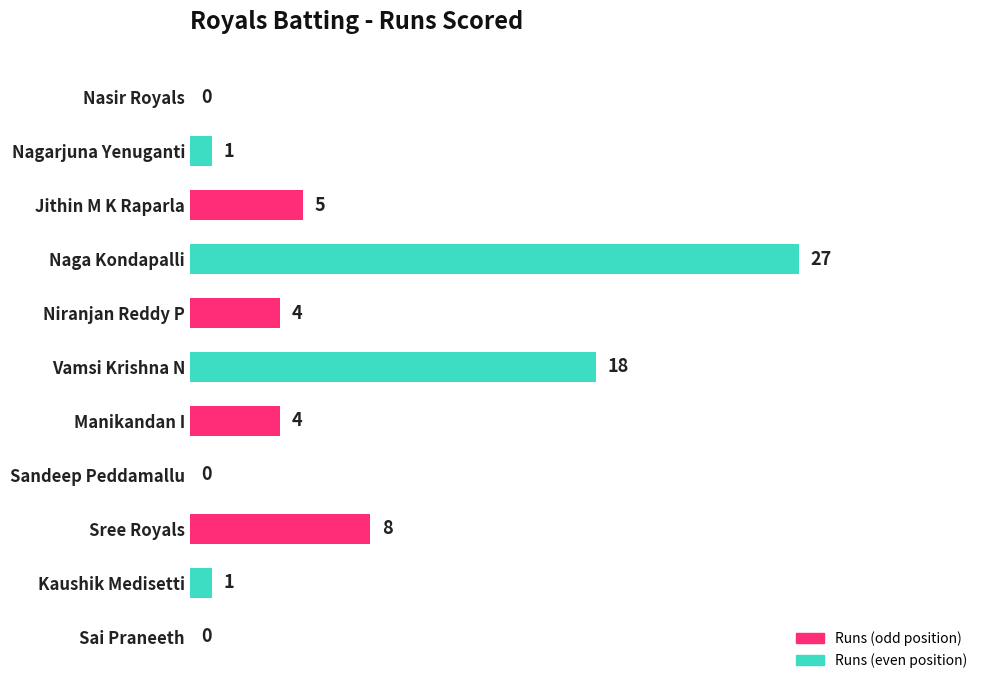

What is the sum of all values?

68